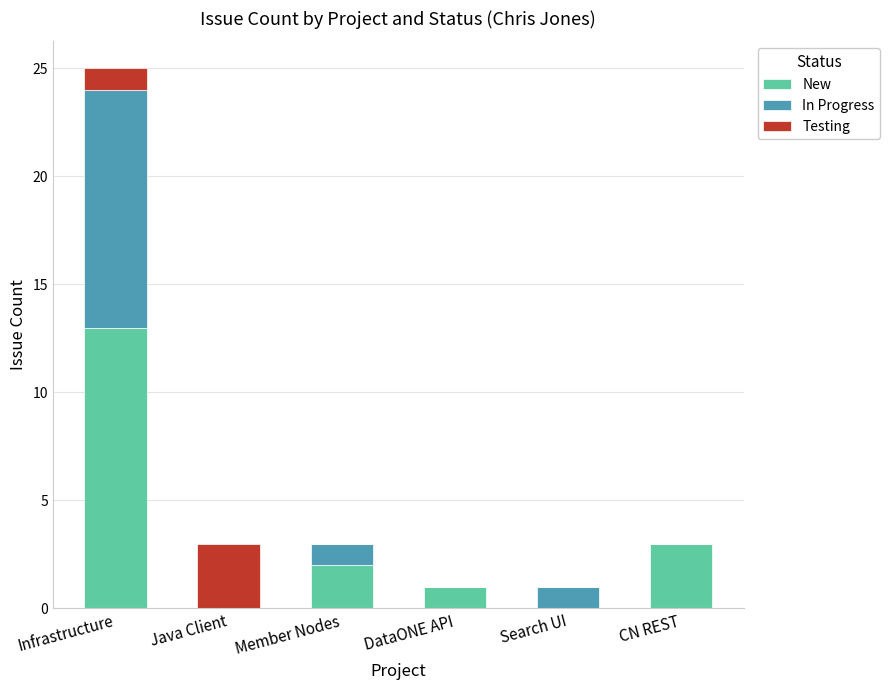

At which category is the sum across all series the highest?

Infrastructure